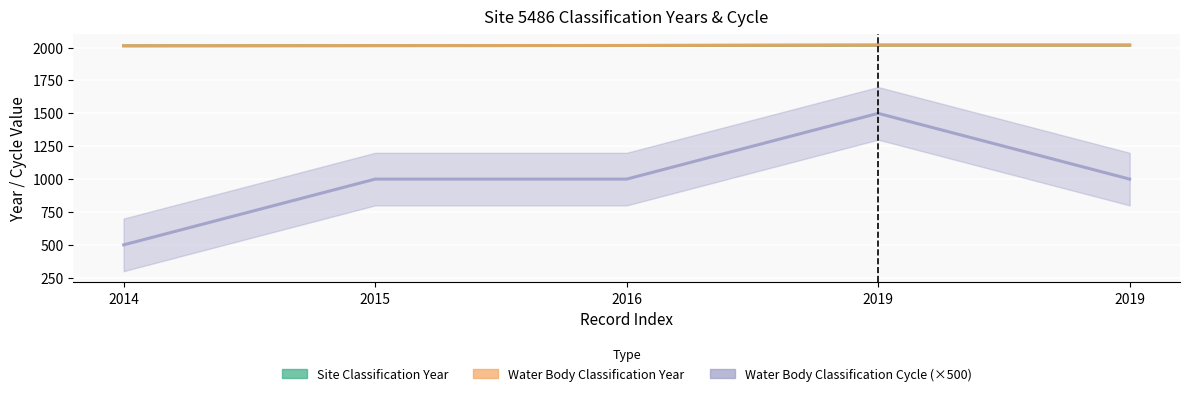

At which category does Water Body Classification Cycle reach its first local peak?

2019